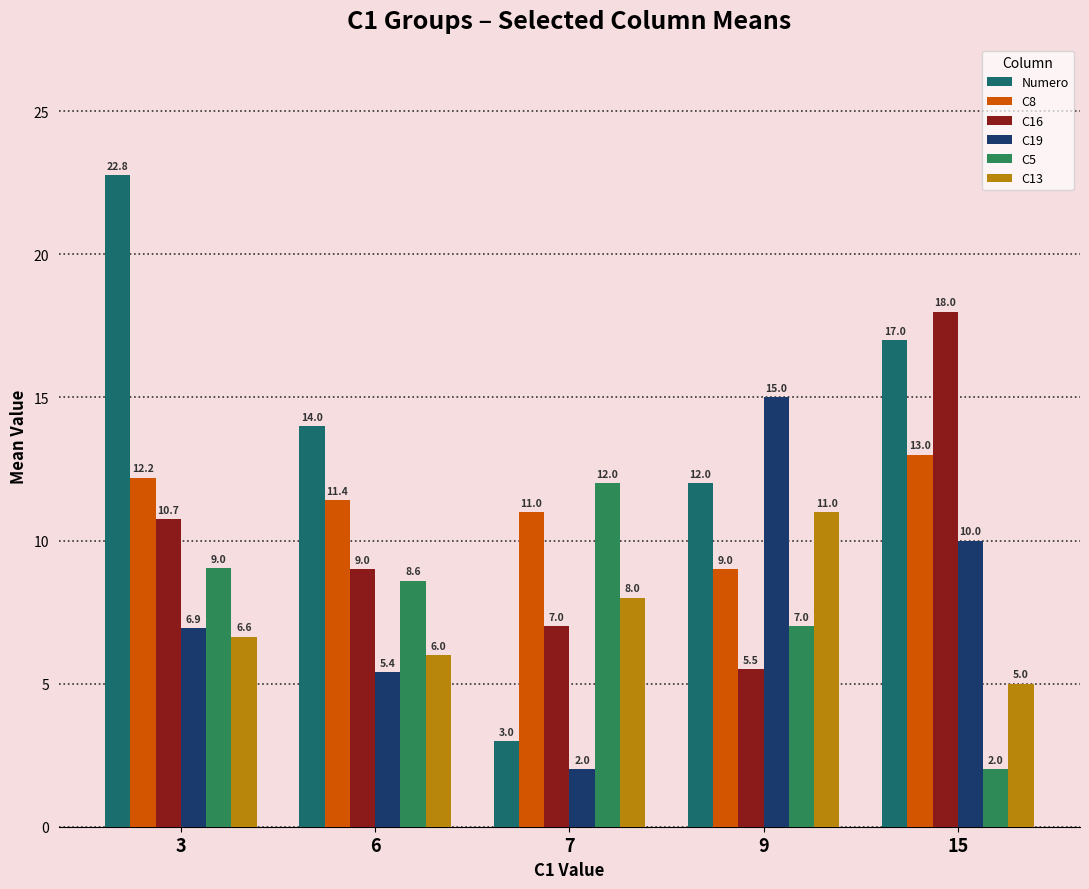

Rank the series at 3 from lowest to highest value.

C13, C19, C5, C16, C8, Numero